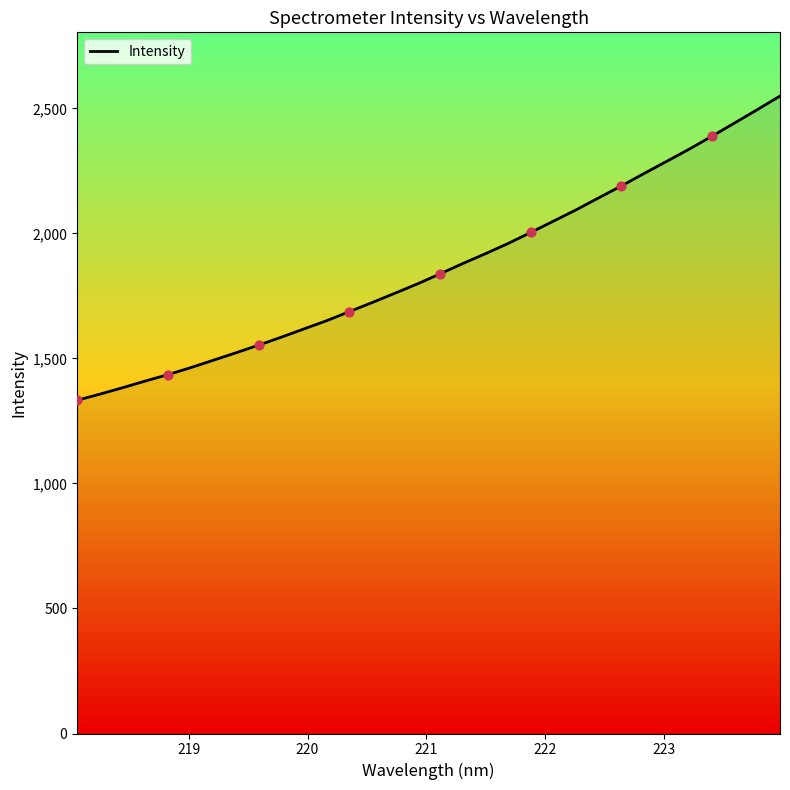

What is the greatest value displayed?

2549.4